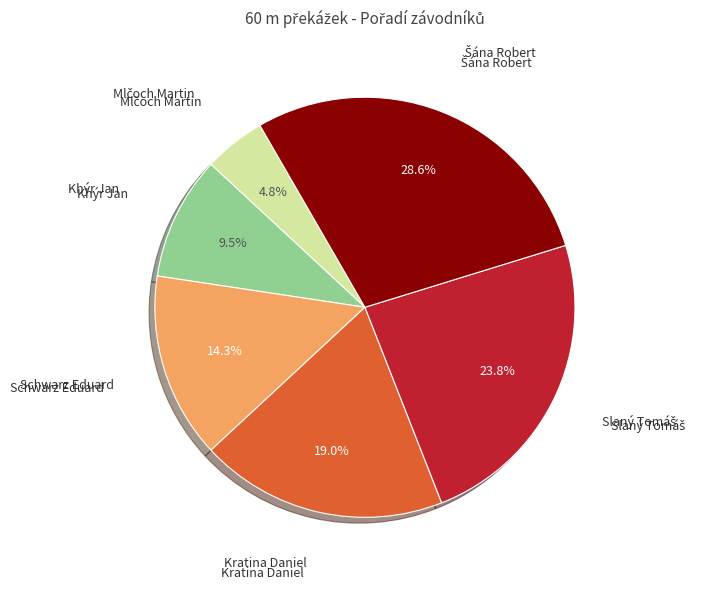

Is there a majority slice in this chart?

No